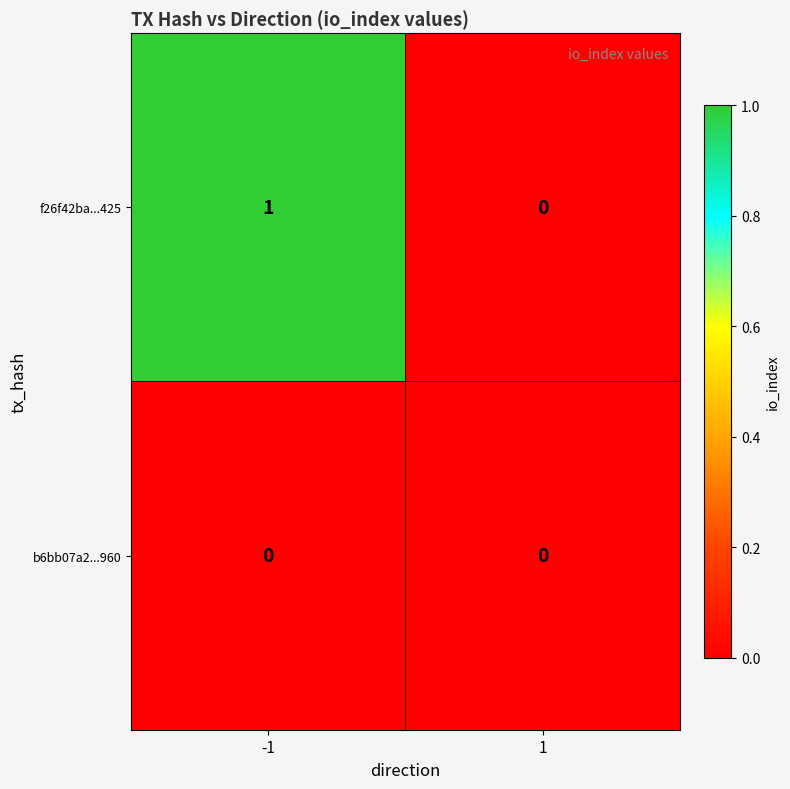

True or false: f26f42ba...425 has a value of 1 at 1.

False